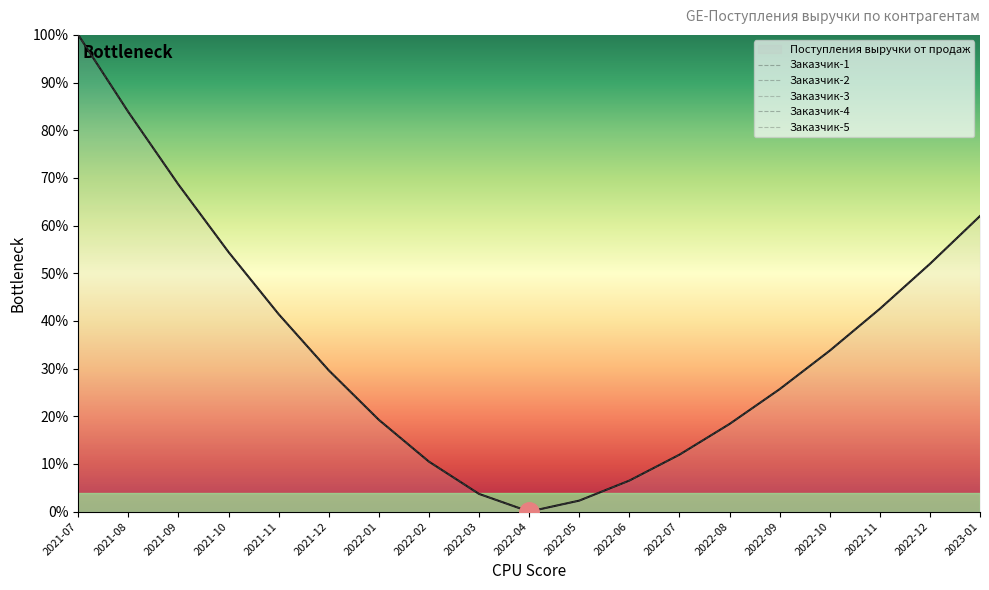

Where is Заказчик-1 nearest to the value 50?

2022-12